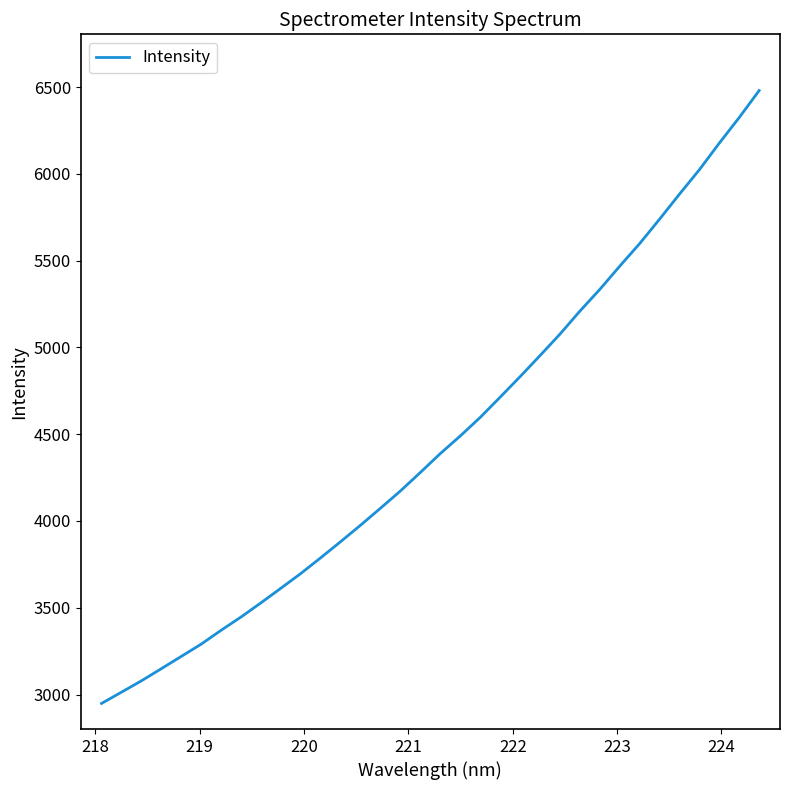

What is the difference between the maximum and minimum values?

3530.5